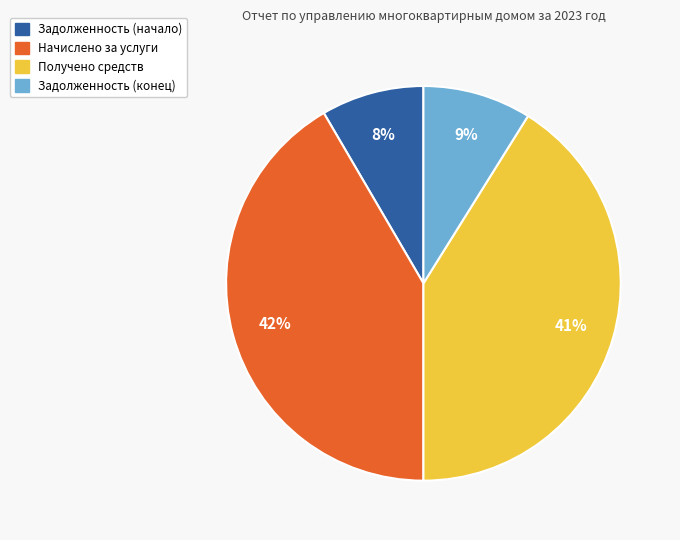

The Задолженность (начало) slice represents 8% of the pie. True or false?

True